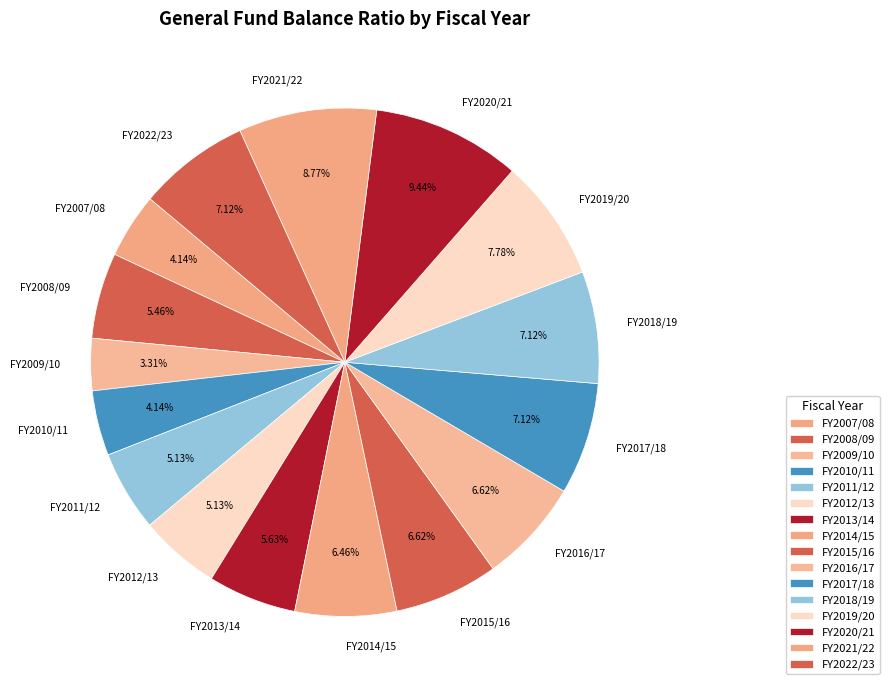

Is FY2018/19 the majority of the pie?

No